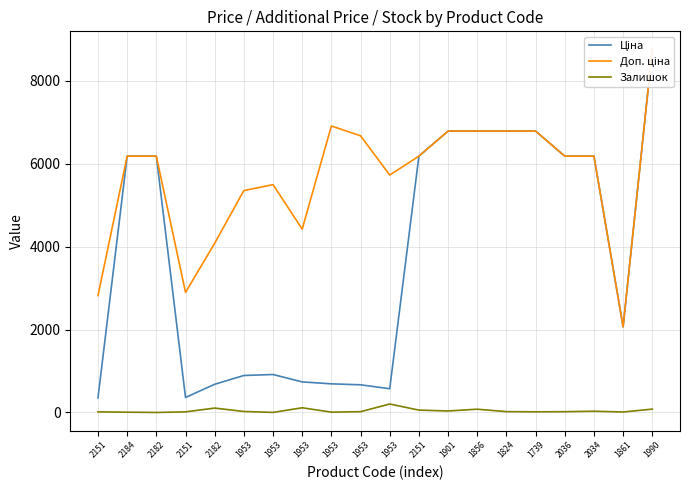

The value of Доп. ціна at 1953 is 8459.6. True or false?

False